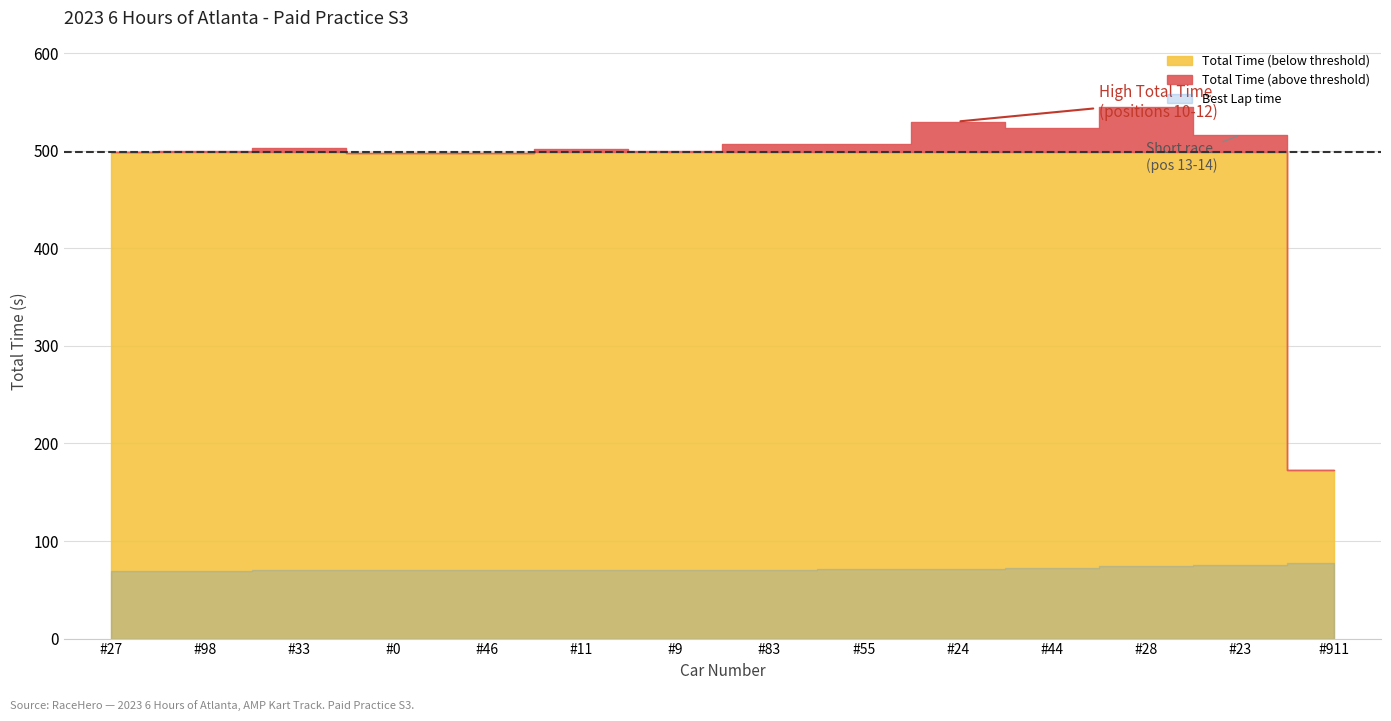

The Best Lap time series shows 105.6 at 11. True or false?

False